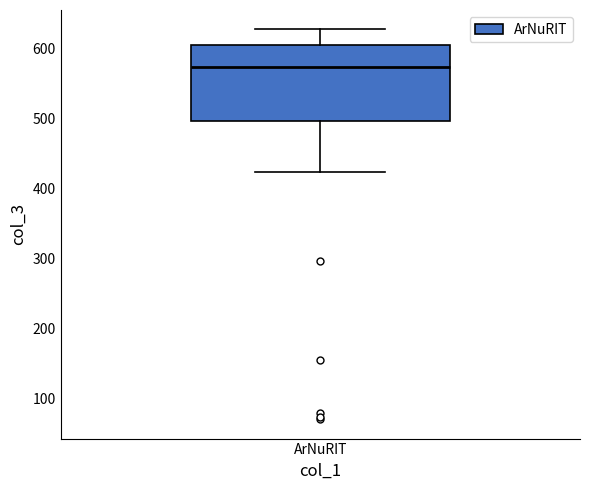

Transcribe this box plot: give where the median line is, the range the box spans, and where the two whiskers end, as read against the y-axis. The values are not printed on the chart, so give them approximately, as read against the axis.

median 570, box 500 to 600, whiskers 420 to 630